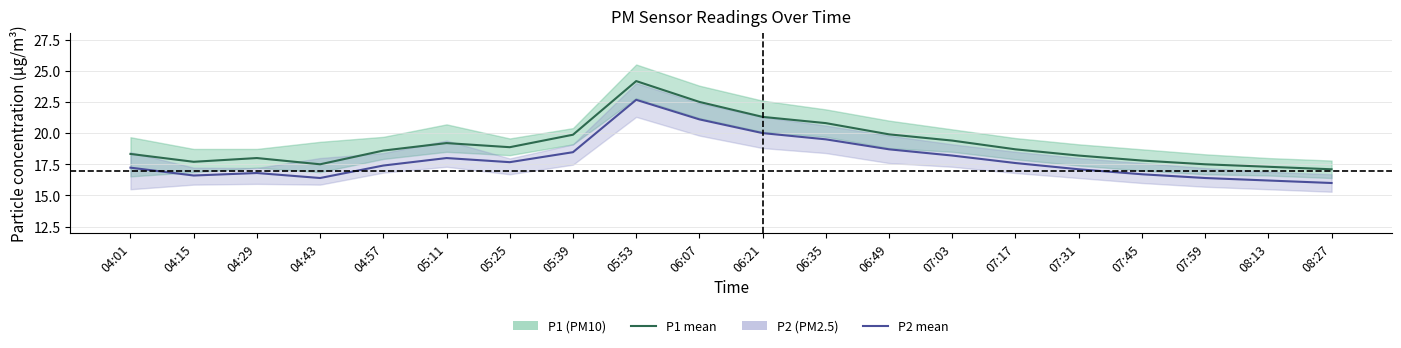

In P1 (mean), how many points are lower than both neighbors (excluding endpoints)?

3